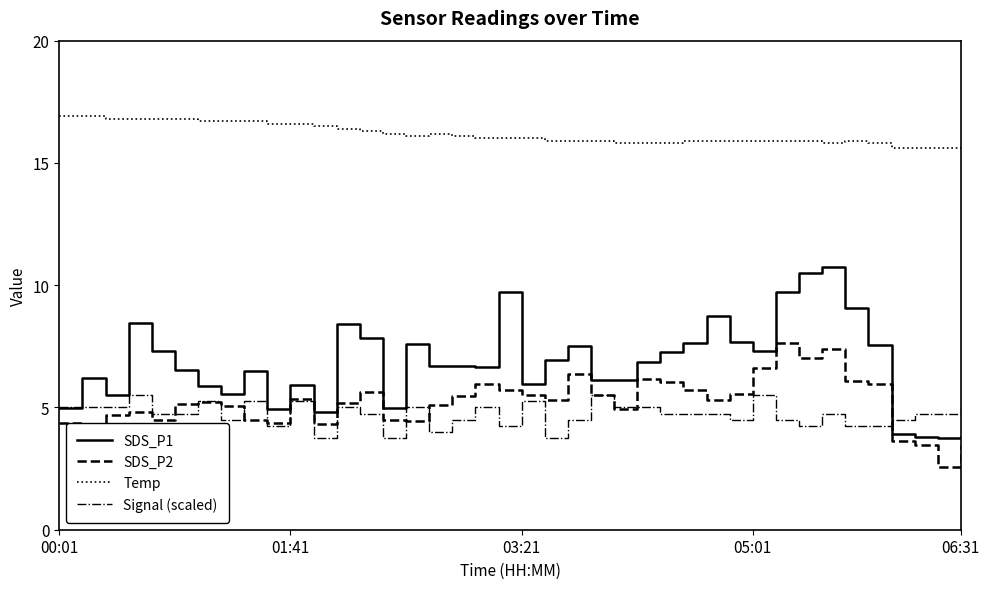

Which series has the largest range (max minus min)?

SDS_P1